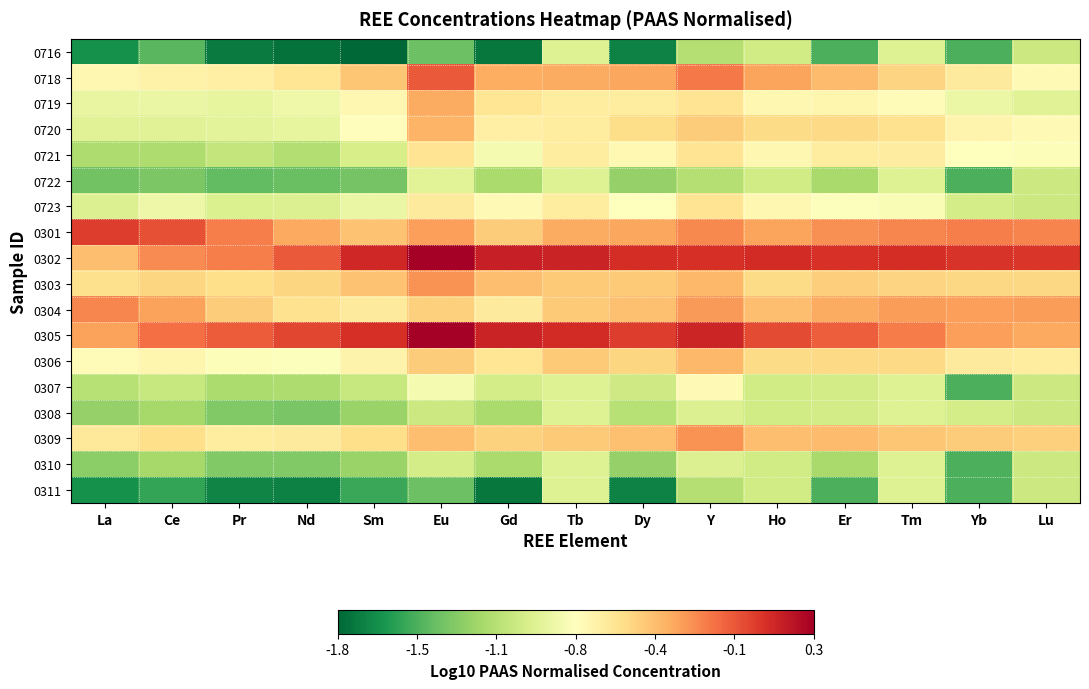

How many series are shown in this chart?

18